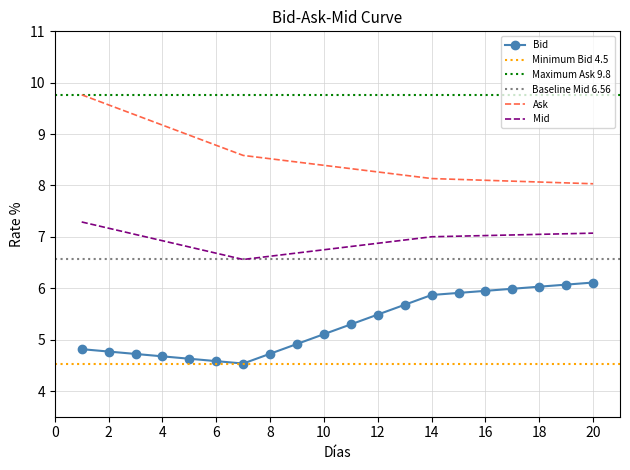

Count the number of data series in this chart.

3